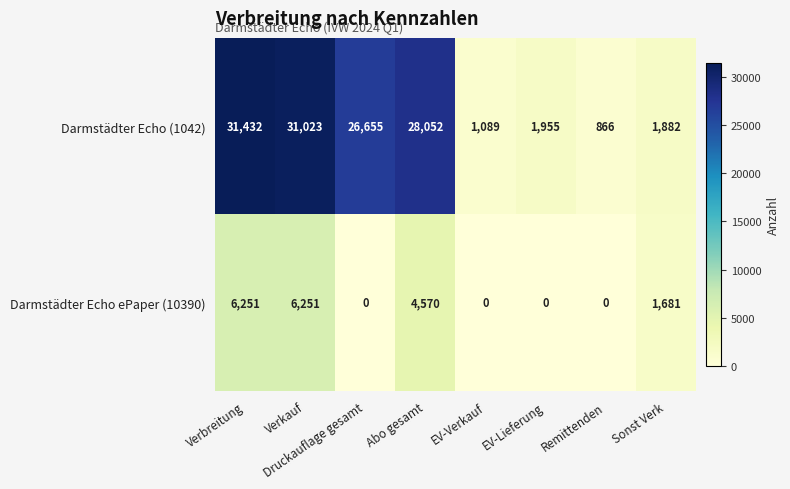

At which category is the sum across all series the highest?

Verbreitung